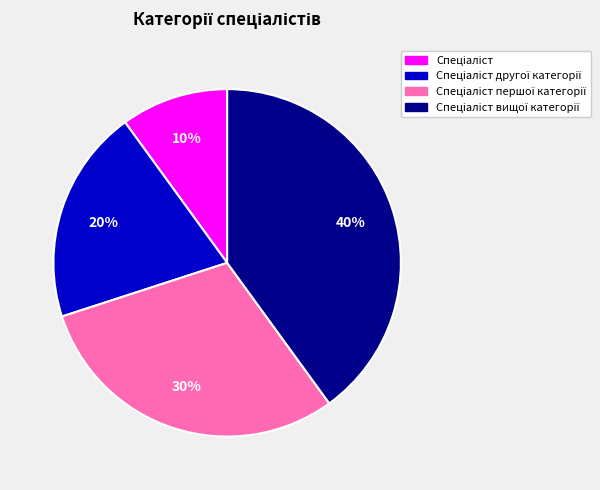

To the nearest percent, what is the average slice percentage?

25%